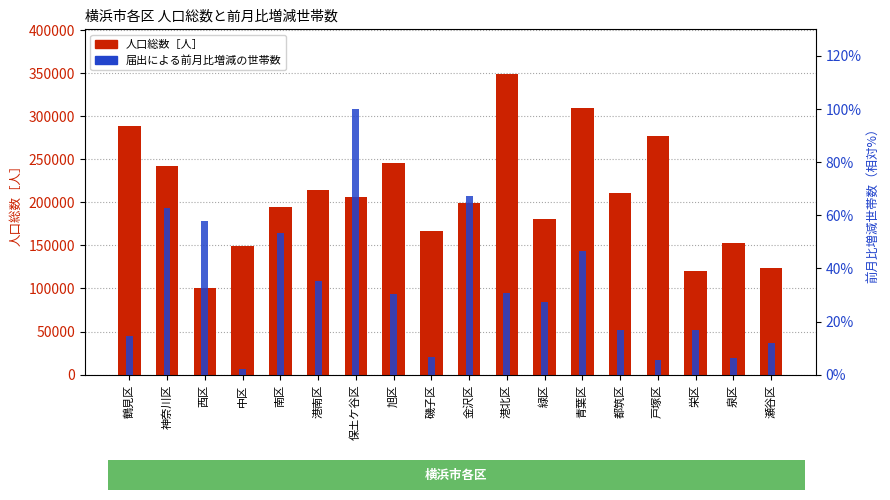

What is the label of the 6th bar from the left?

港南区